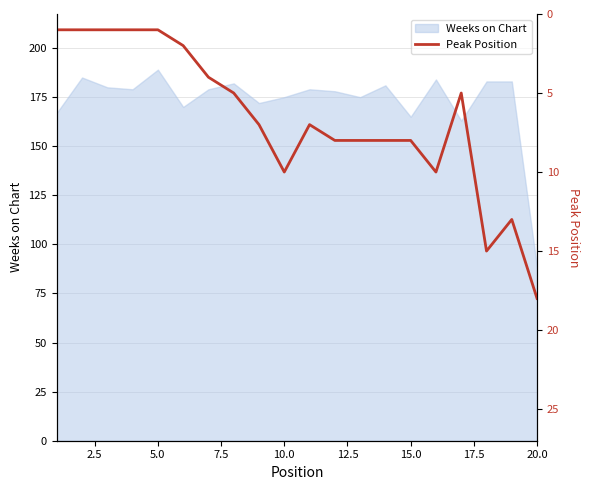

What is the lowest value of the Weeks on Chart series?

88